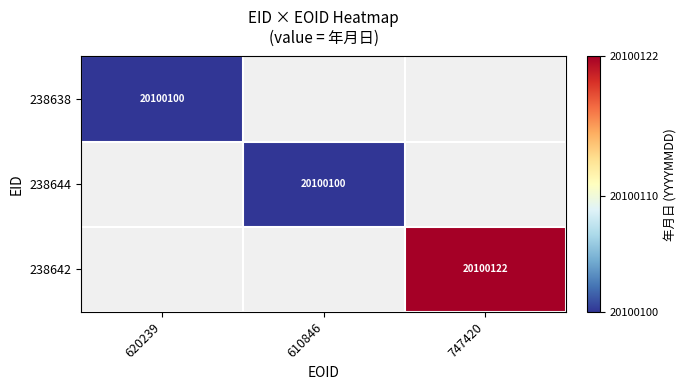

At which category does the chart reach its peak across all series?

747420